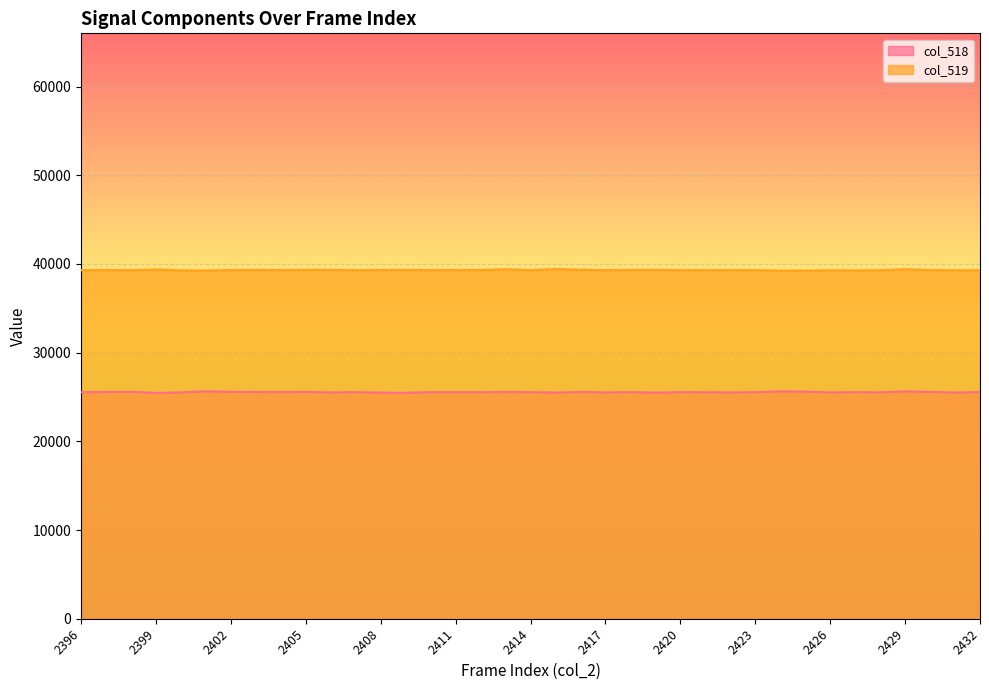

True or false: col_519_line has more than 2 points higher than both neighbors.

True